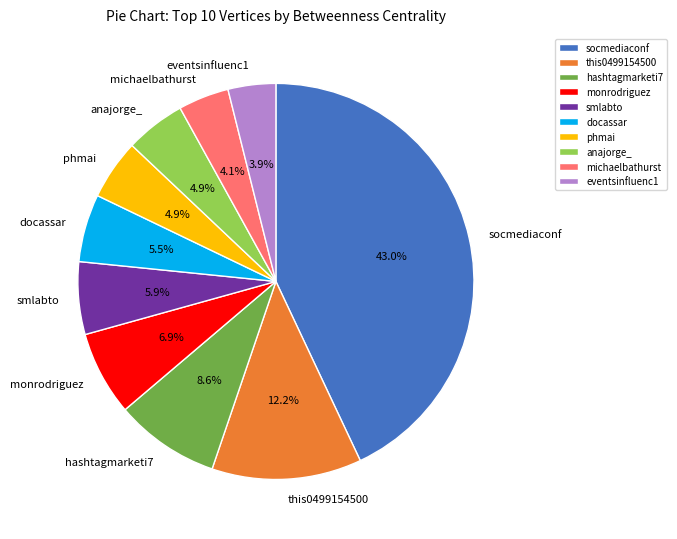

To the nearest percent, what portion does monrodriguez represent?

7%